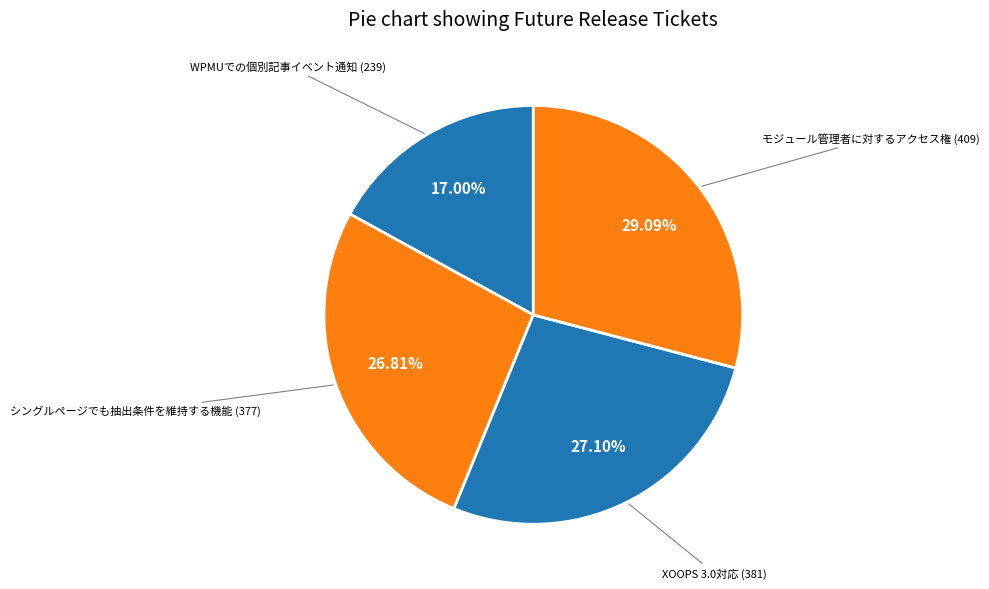

True or false: WPMUでの個別記事イベント通知 accounts for 17% of the total.

True